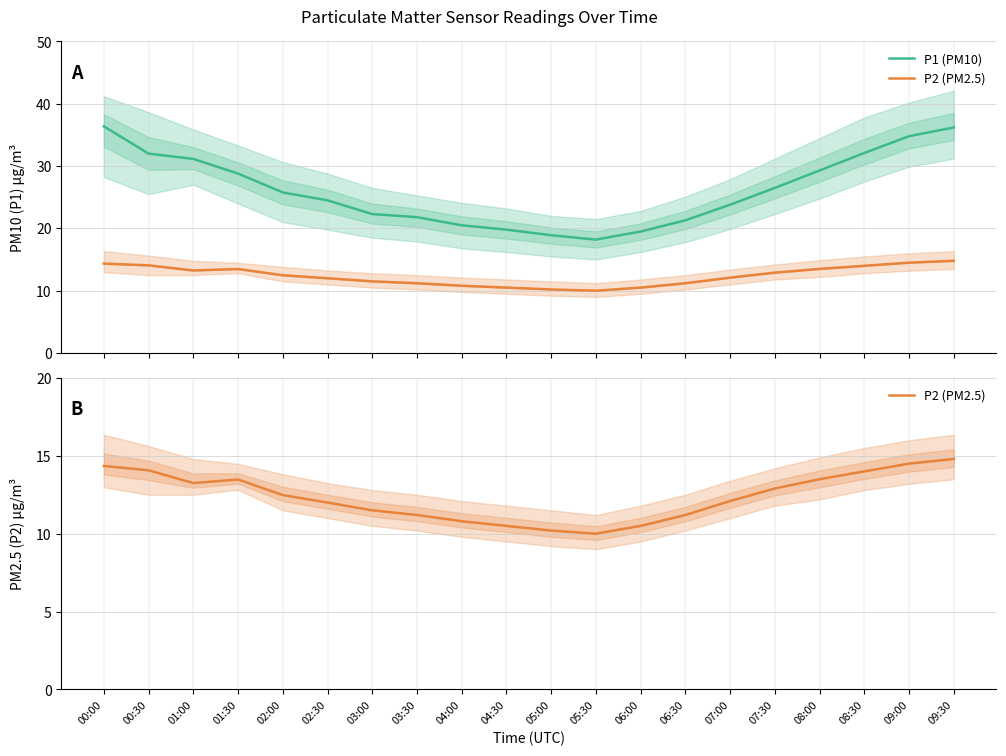

What is the total value across all series at 08:00?

42.8